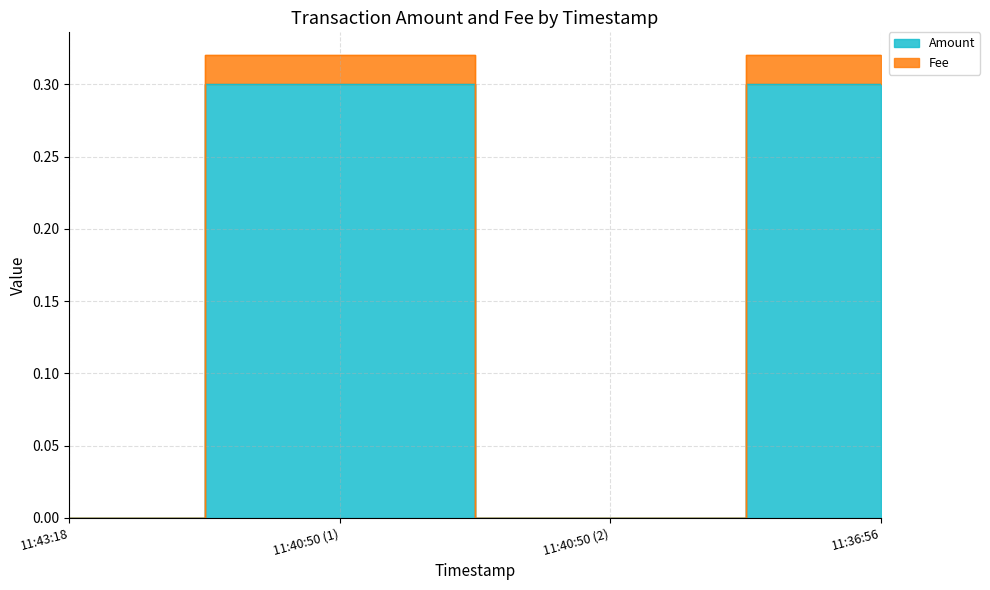

What is the difference between the maximum and second lowest values in the Fee series?

0.3